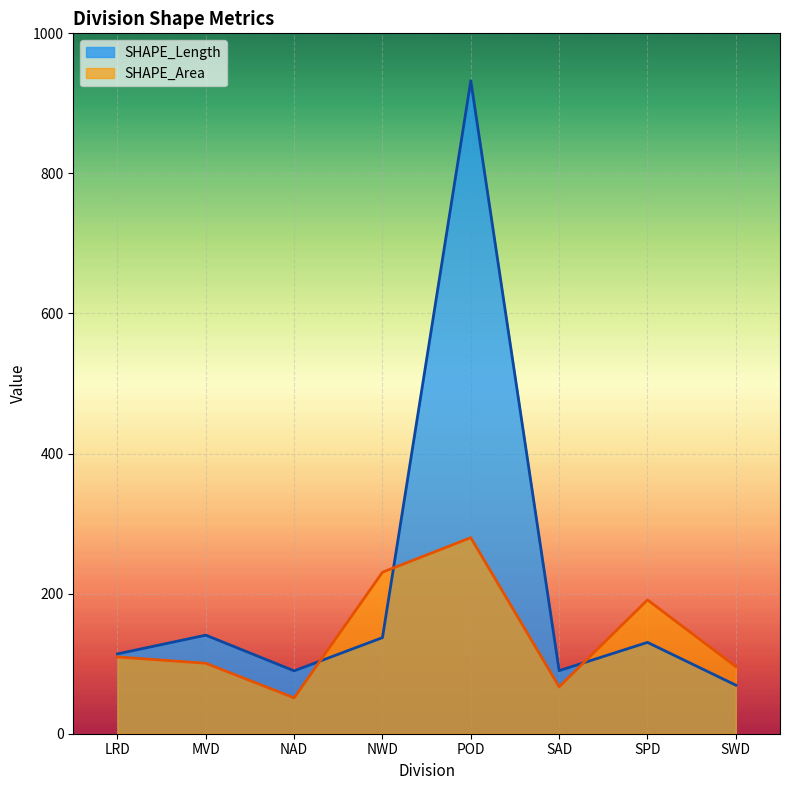

True or false: SHAPE_Length has a value of 69.3 at SWD.

True